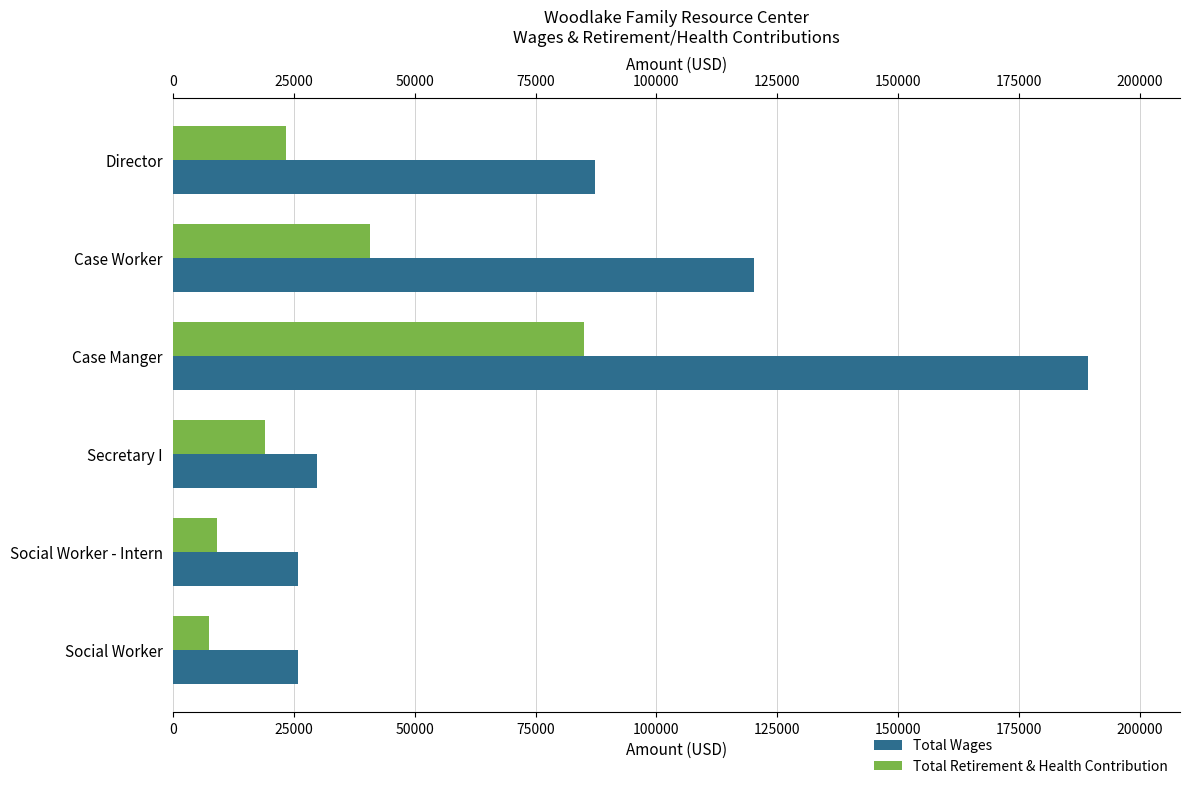

List the series in order of their overall mean, lowest first.

Total Retirement & Health Contribution, Total Wages